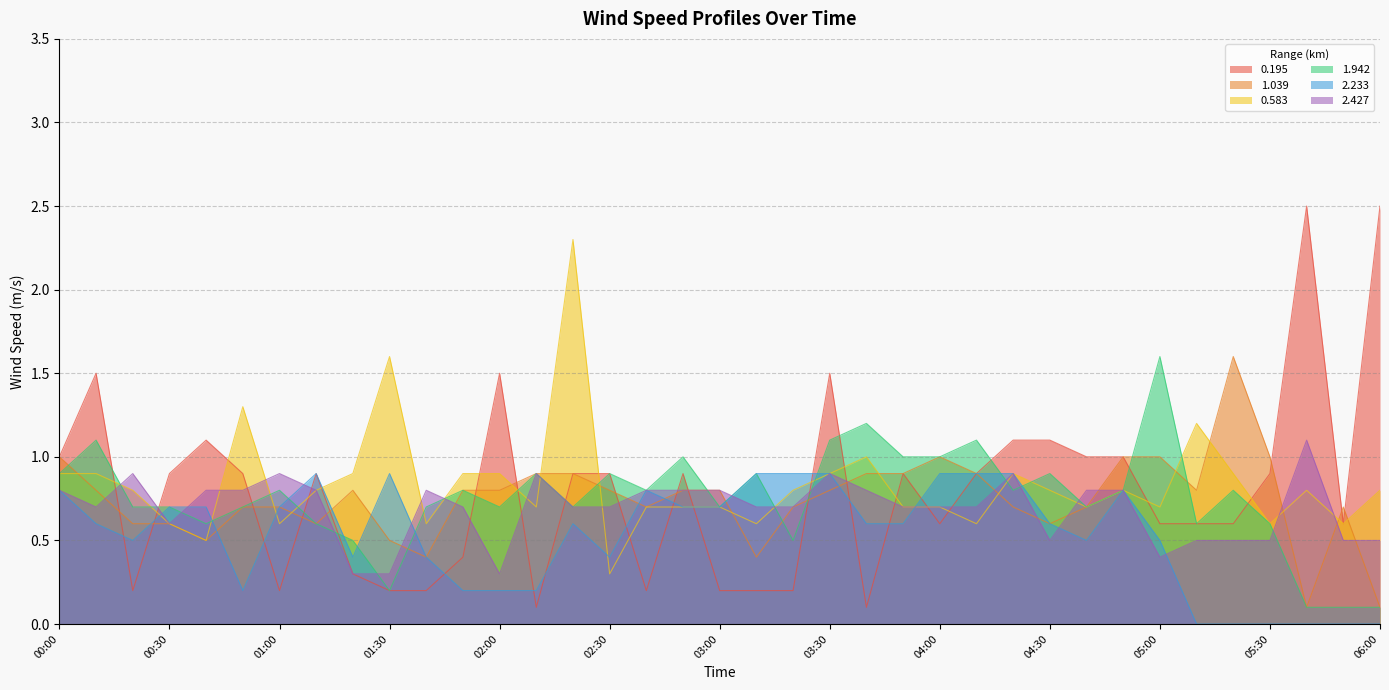

What is the label of the 33rd point from the right?

00:40